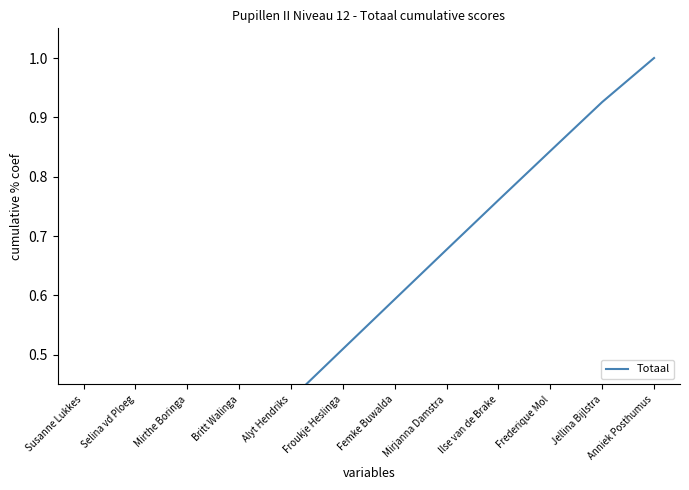

Reading left to right, extract all data points from this chart.

Susanne Lukkes=0.1	Selina vd Ploeg=0.2	Mirthe Boringa=0.3	Britt Walinga=0.3	Alyt Hendriks=0.4	Froukje Heslinga=0.5	Femke Buwalda=0.6	Mirjanna Damstra=0.7	Ilse van de Brake=0.8	Frederique Mol=0.8	Jellina Bijlstra=0.9	Anniek Posthumus=1.0